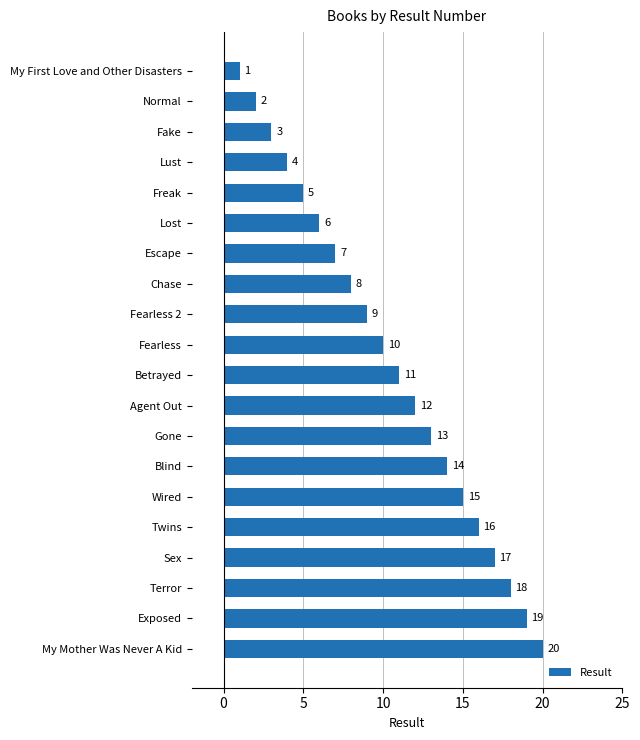

Count the number of data series in this chart.

1